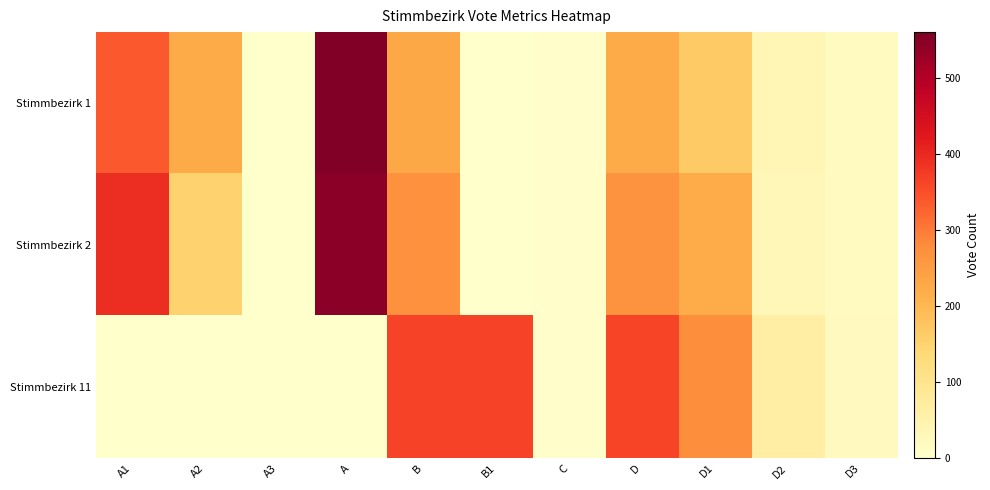

At which category does the chart reach its peak across all series?

A